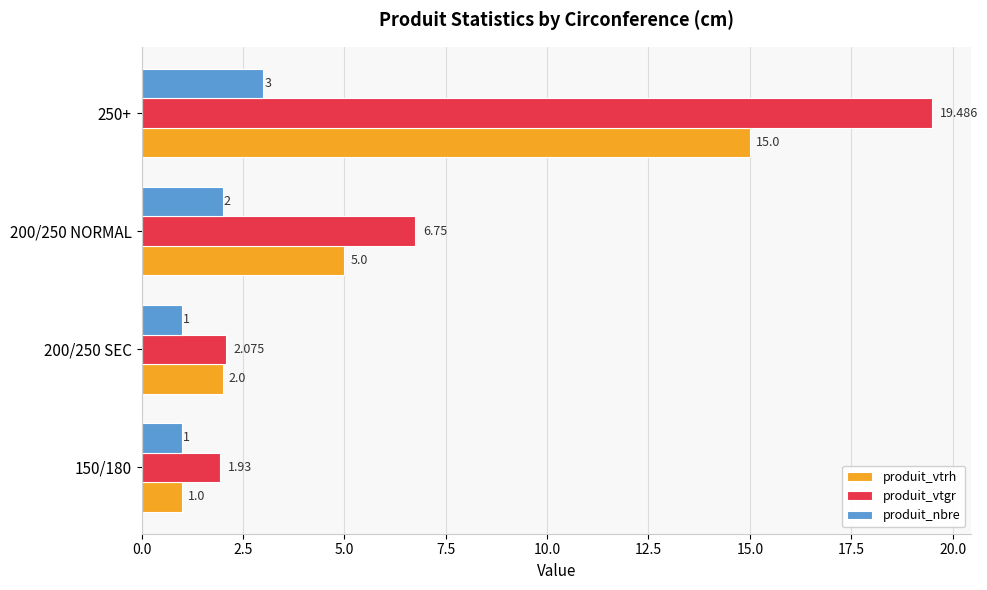

List the series in order of their peak value, lowest first.

produit_nbre, produit_vtrh, produit_vtgr